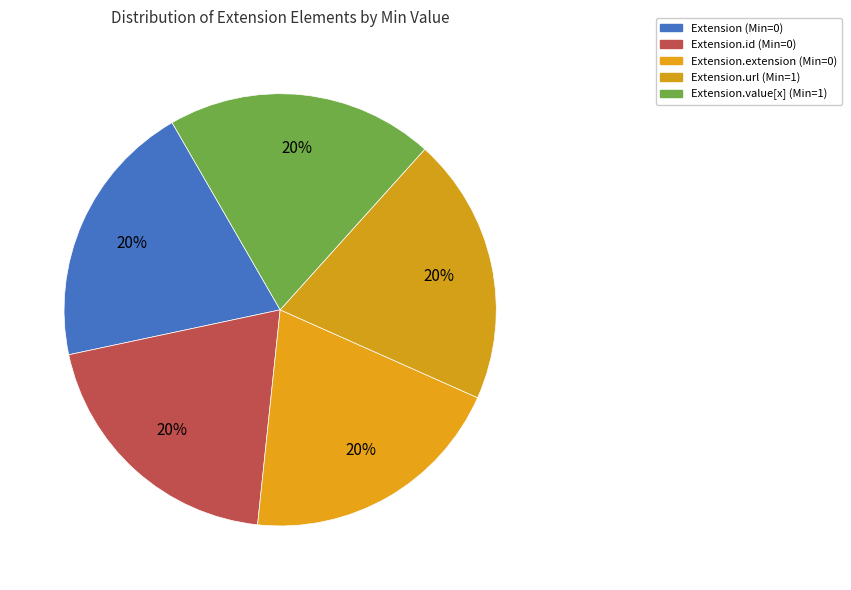

To the nearest percent, what is the difference between the largest and smallest slice percentages?

0%